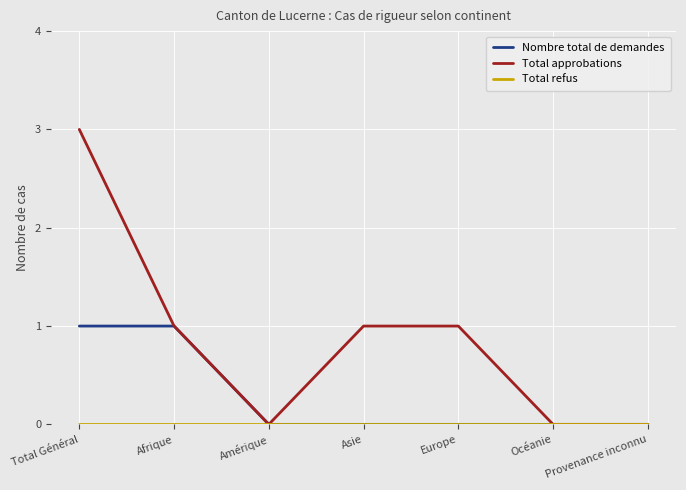

Which series has the largest total across all categories?

Total approbations